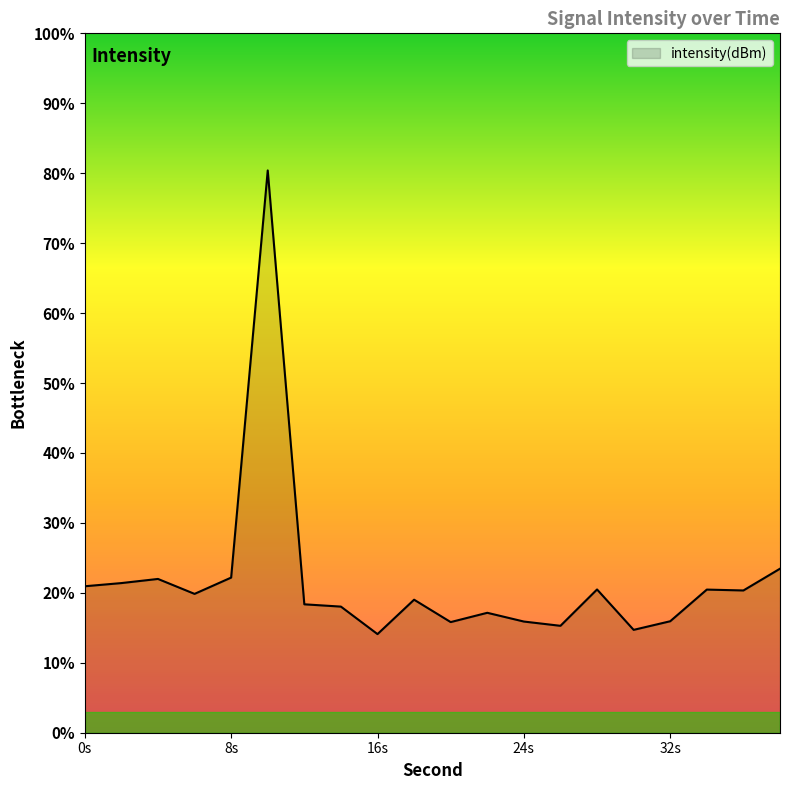

What is the greatest value displayed?

80.4